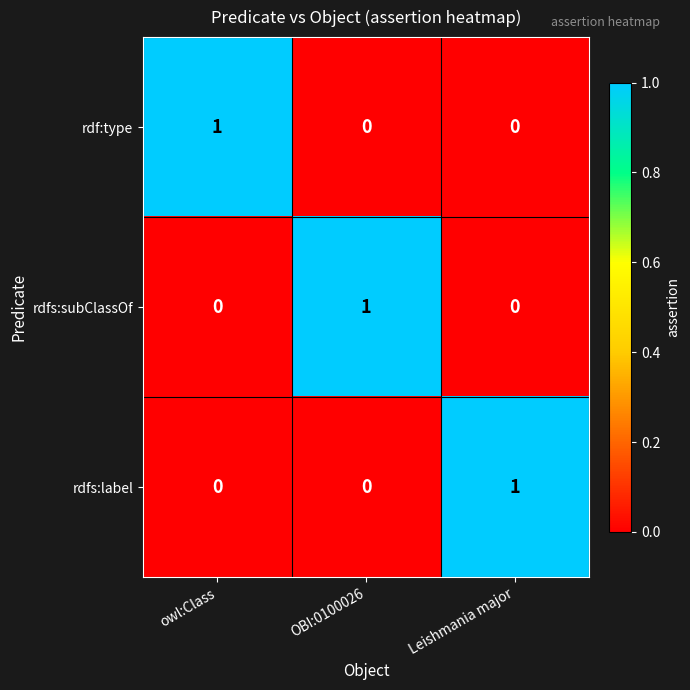

Is it true that rdfs:subClassOf equals -1 at Leishmania major?

False